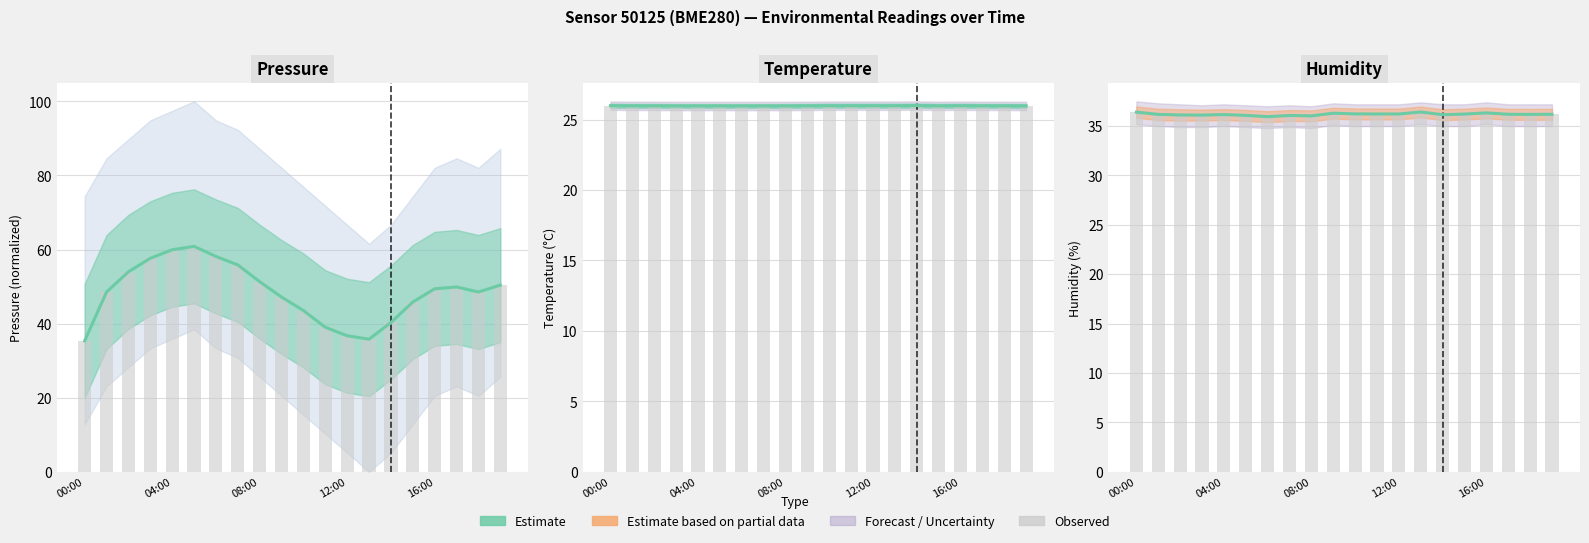

At how many categories does at least one series exceed 36?

19